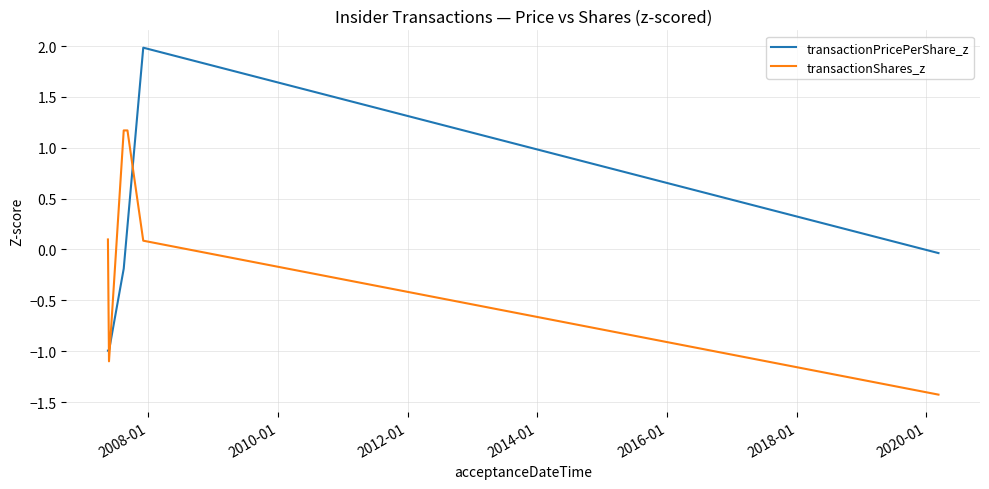

What is the difference between the maximum and minimum values in the transactionShares_z series?

2.6